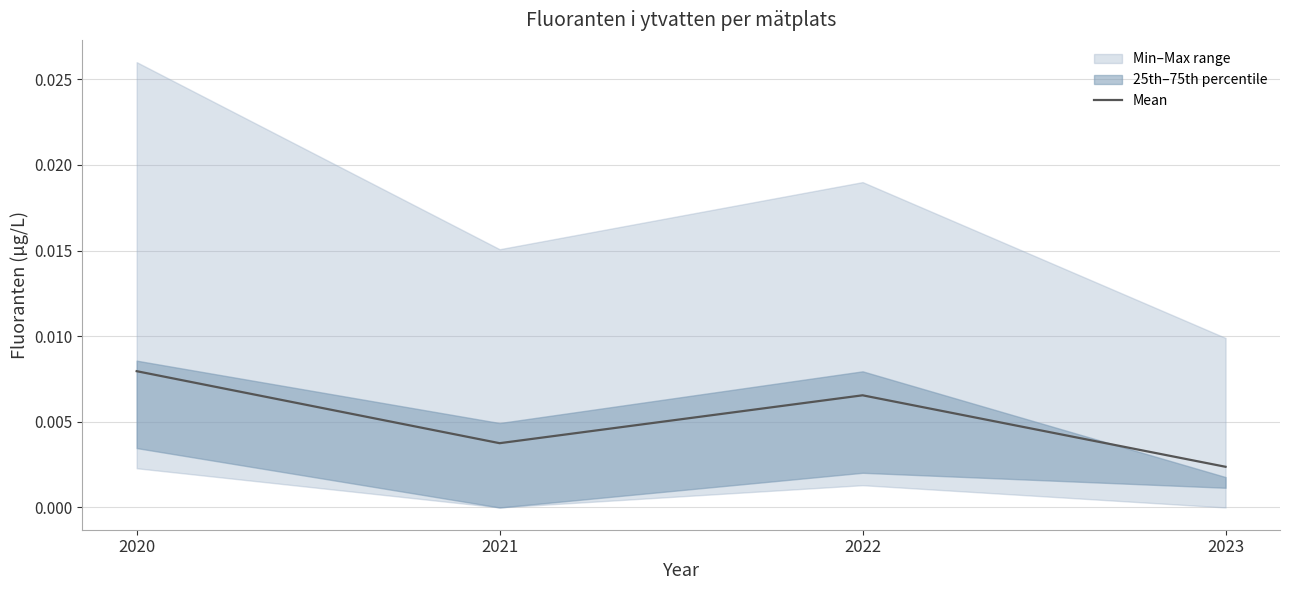

True or false: the data shows 0.0 at 2022.

False